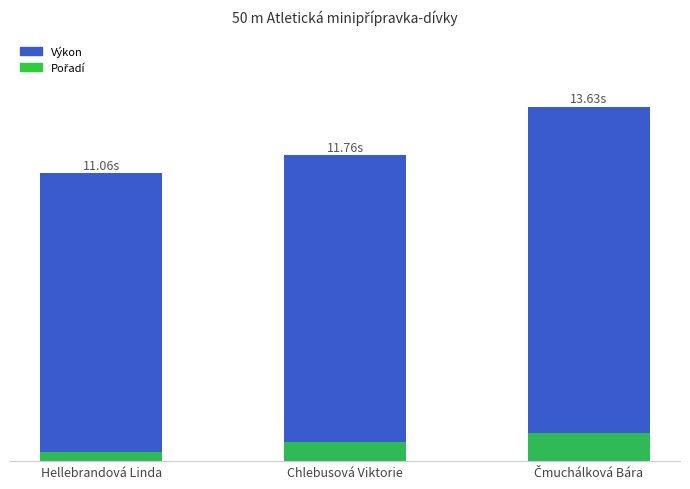

Reading left to right, list all the values displayed in this chart.

Výkon: Hellebrandová Linda=11.1	Chlebusová Viktorie=11.8	Čmuchálková Bára=13.6
Pořadí: Hellebrandová Linda=0.4	Chlebusová Viktorie=0.7	Čmuchálková Bára=1.1